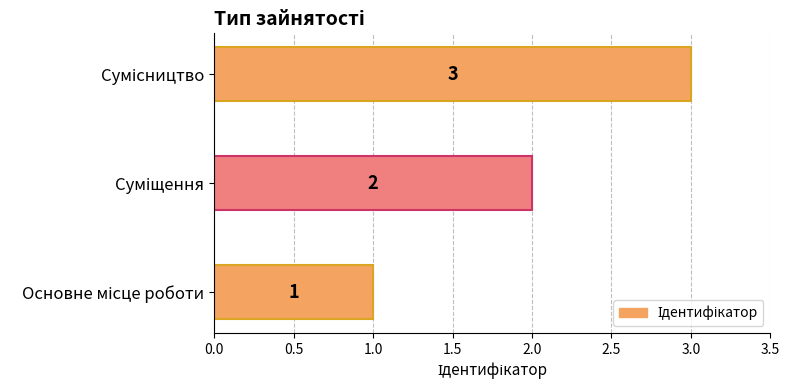

What is the sum of all values?

6